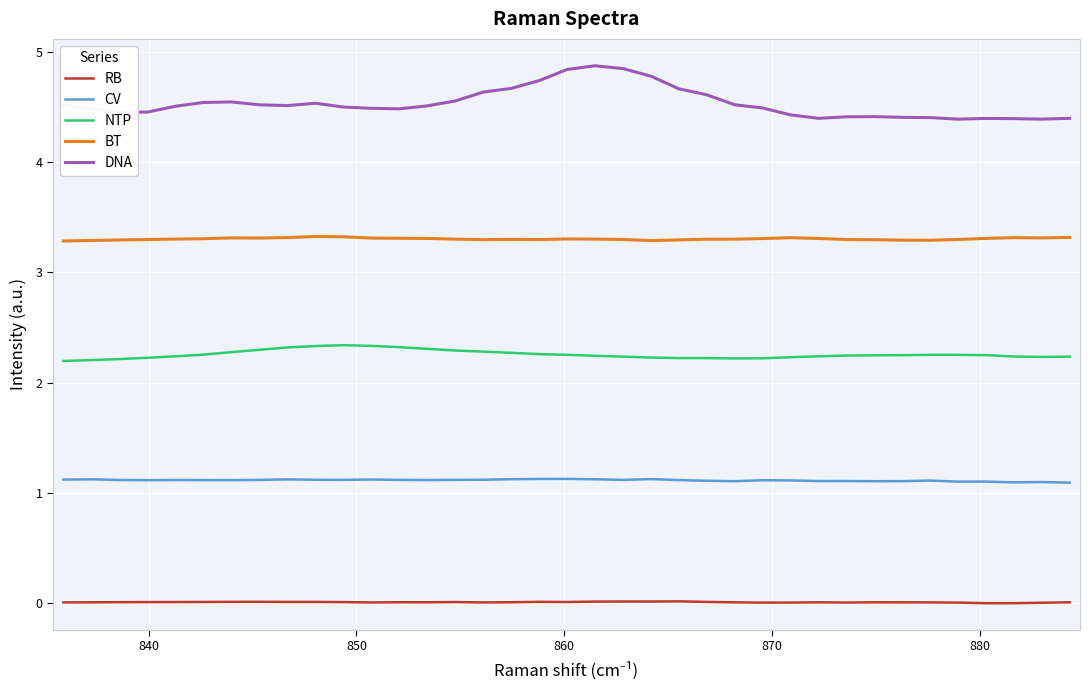

Which series has the largest total across all categories?

DNA